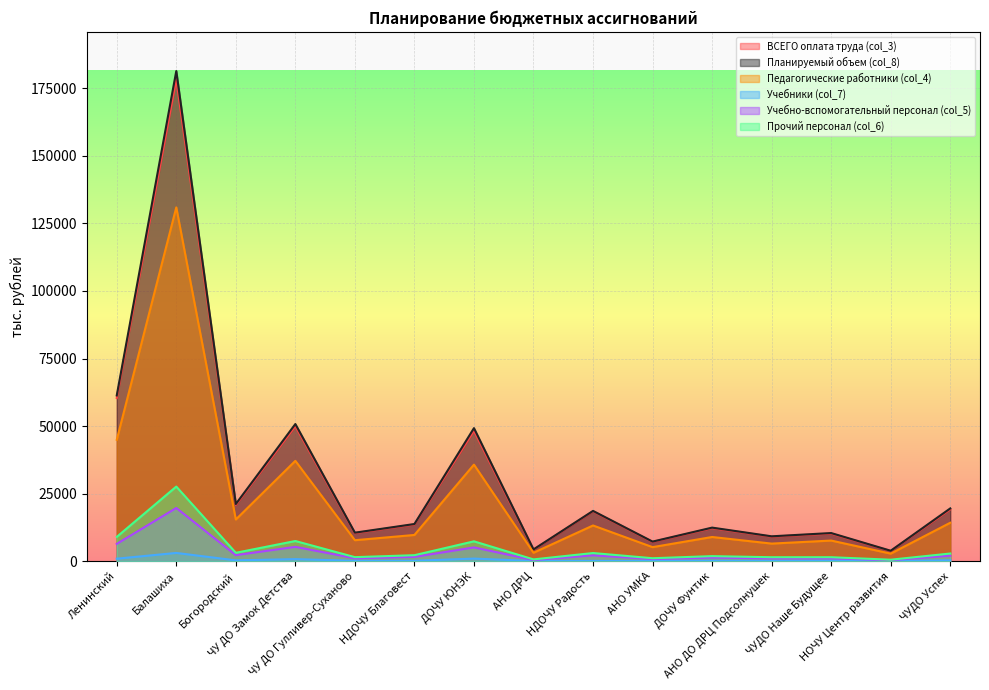

What is the total value across all series at ДОЧУ ЮНЭК?

146775